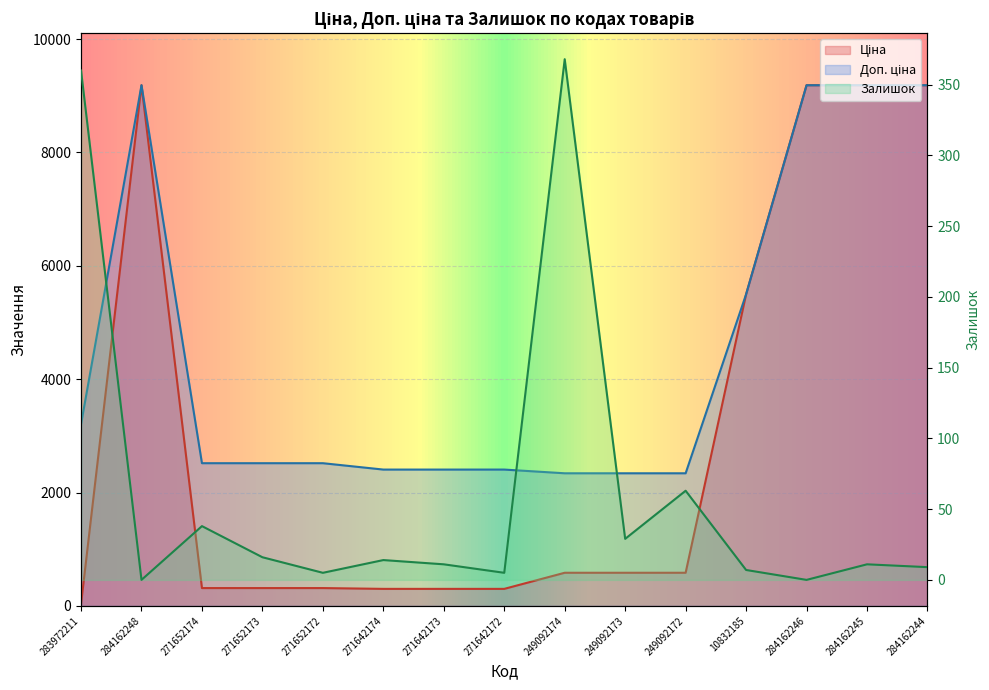

How many data points in Ціна are above 584?

8